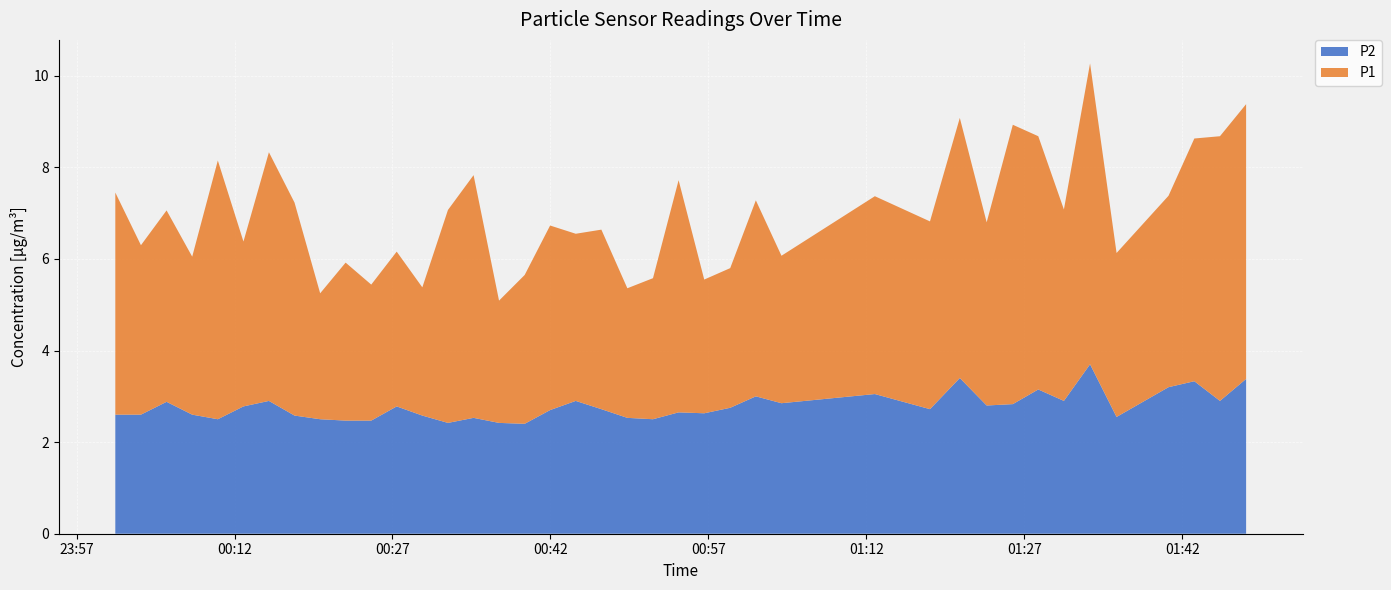

What is the difference between the maximum and minimum values in the P2 series?

1.3